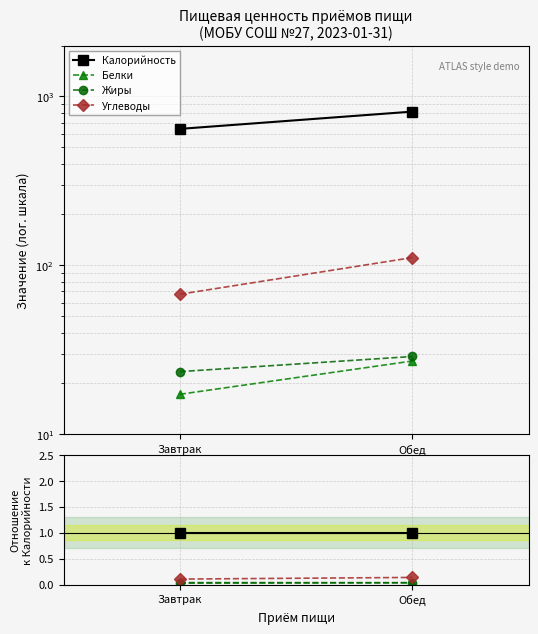

Is this an area chart (filled region under the line)?

No